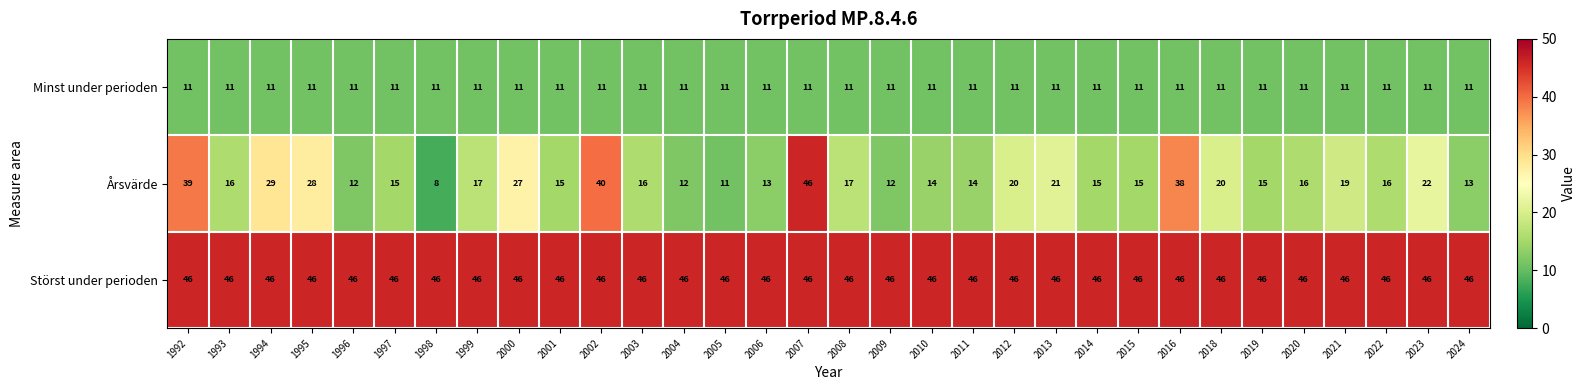

At which category is the sum across all series the highest?

2007